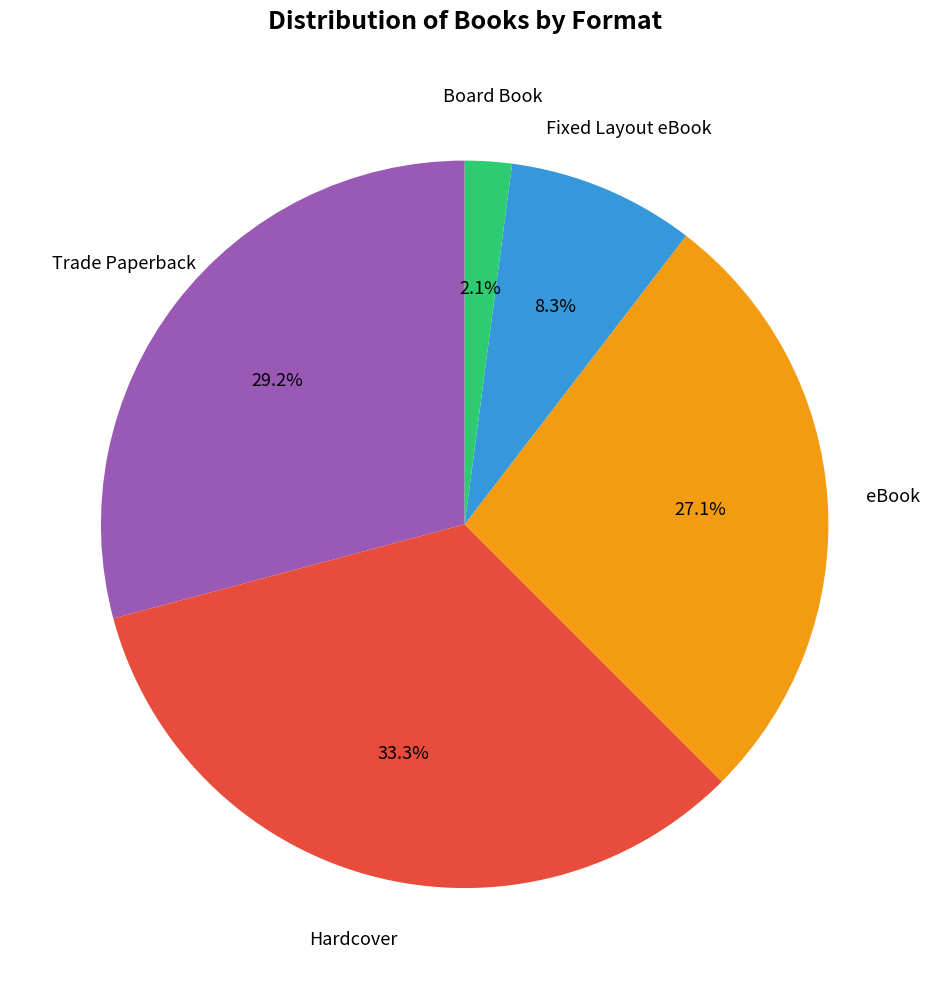

Between eBook and Fixed Layout eBook, which is larger?

eBook